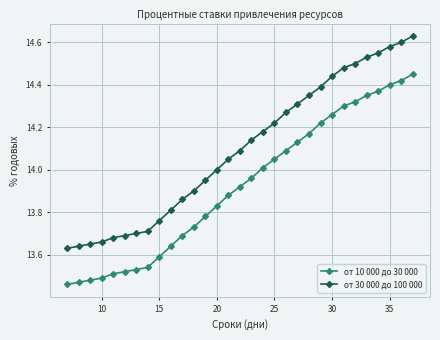

True or false: от 10 000 до 30 000 and от 30 000 до 100 000 intersect in this chart.

False